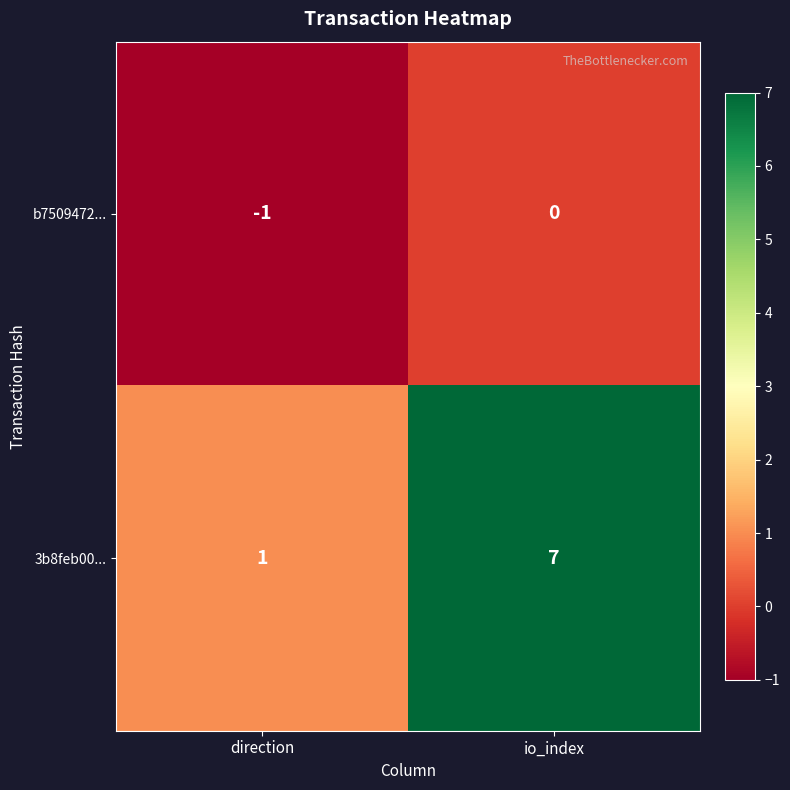

Between direction and io_index, which series saw the biggest shift?

3b8feb00...